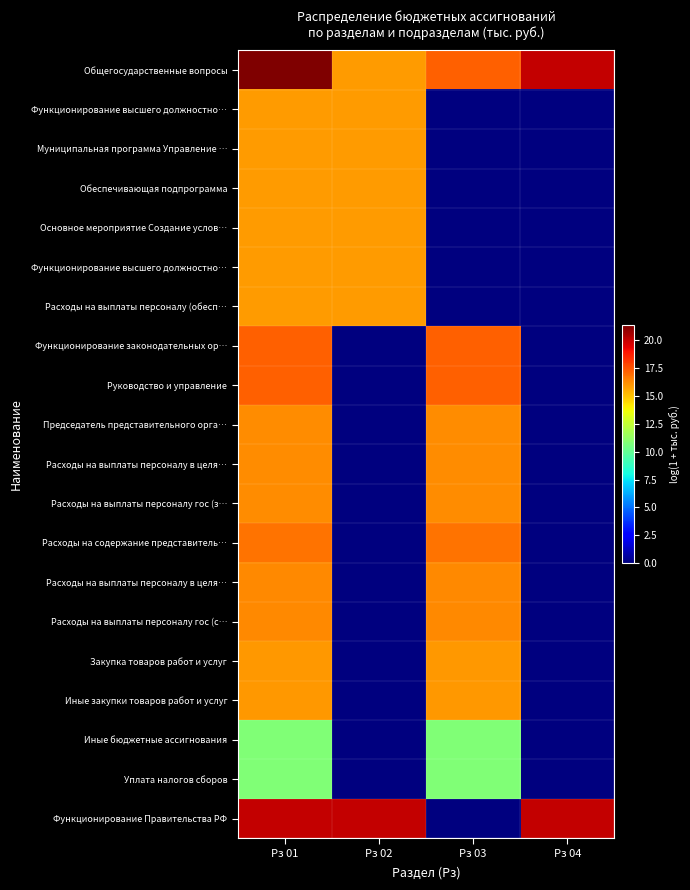

What is the greatest value displayed?

21.3